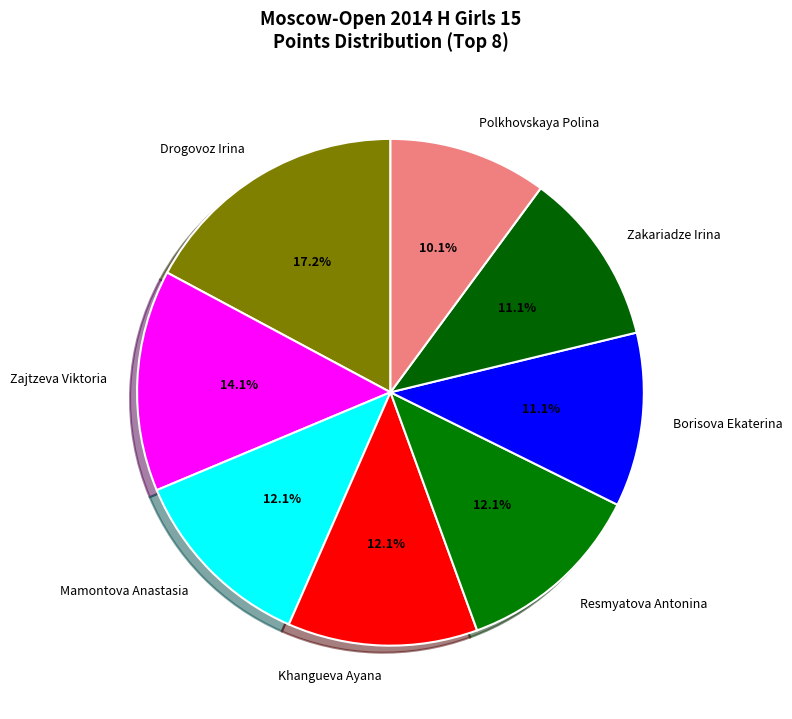

Is there any slice that represents more than half of the pie?

No